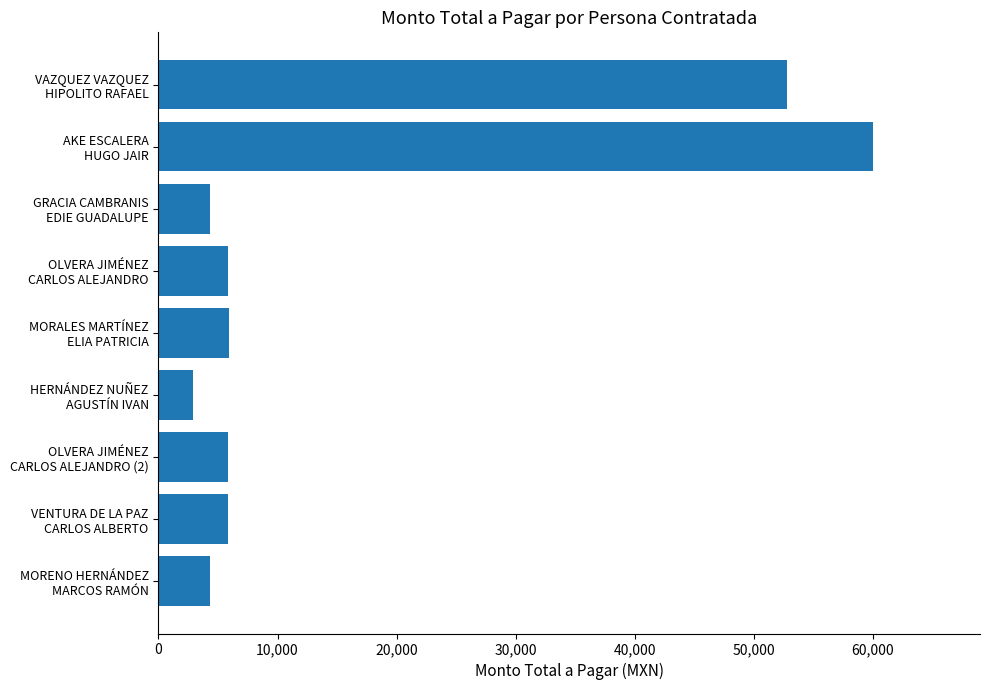

What is the value of the 6th bar from the top?

2900.0